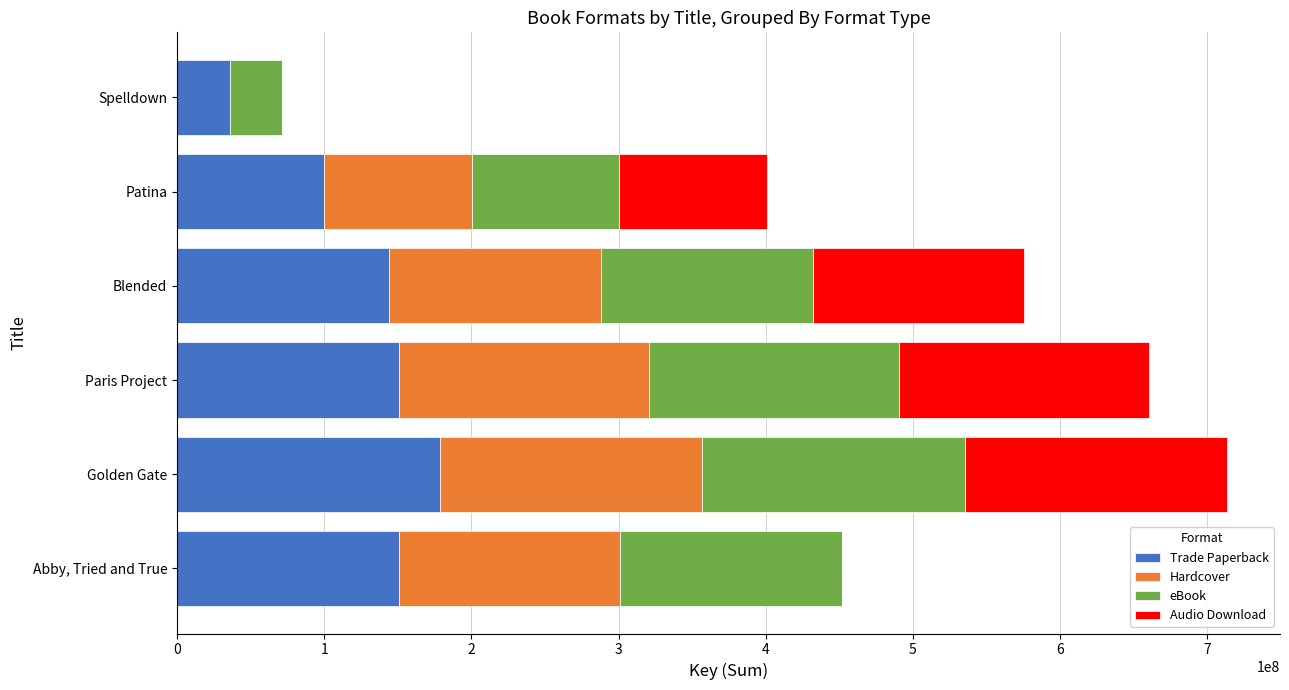

How many data points does each series have?

6